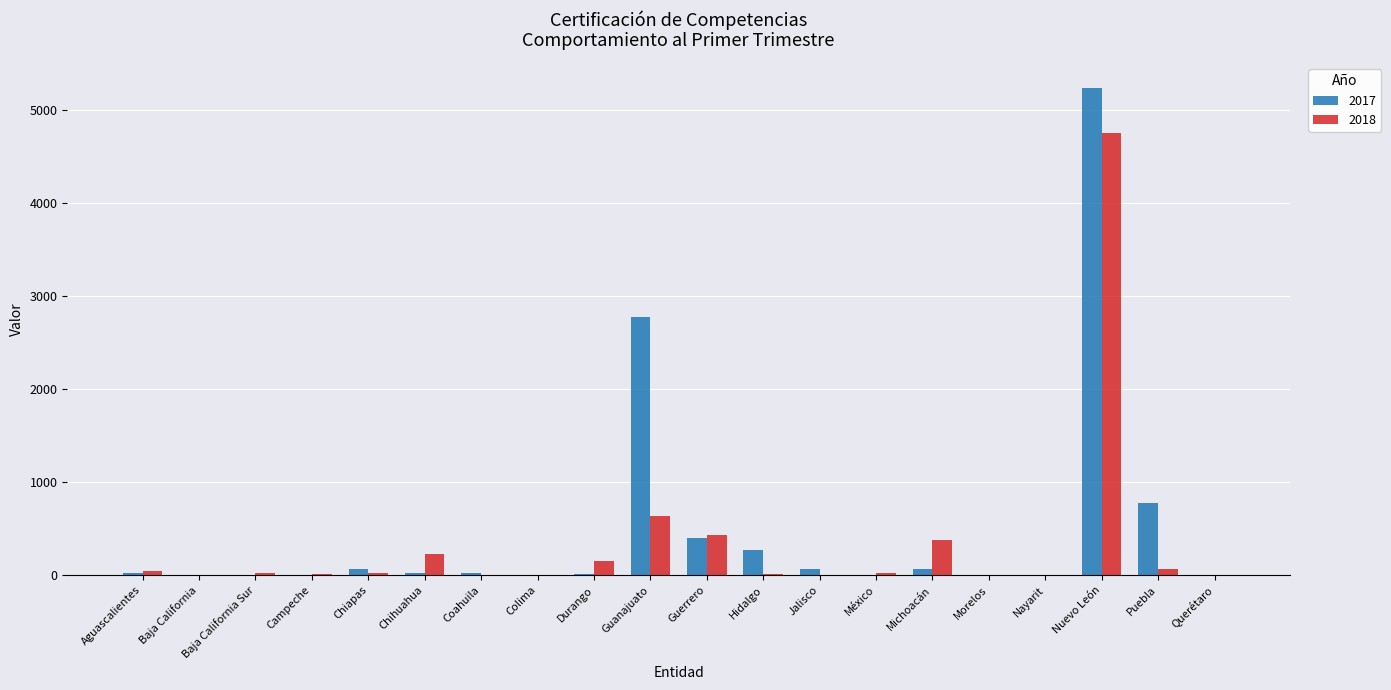

At which category is the sum across all series the highest?

Nuevo León